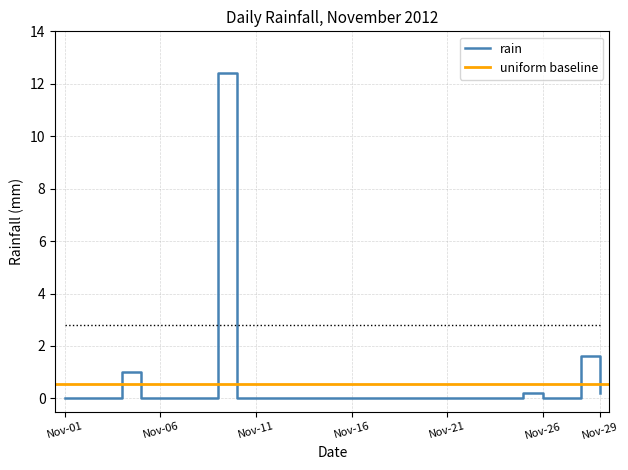

Is it true that rain equals 0.0 at Nov-16?

True